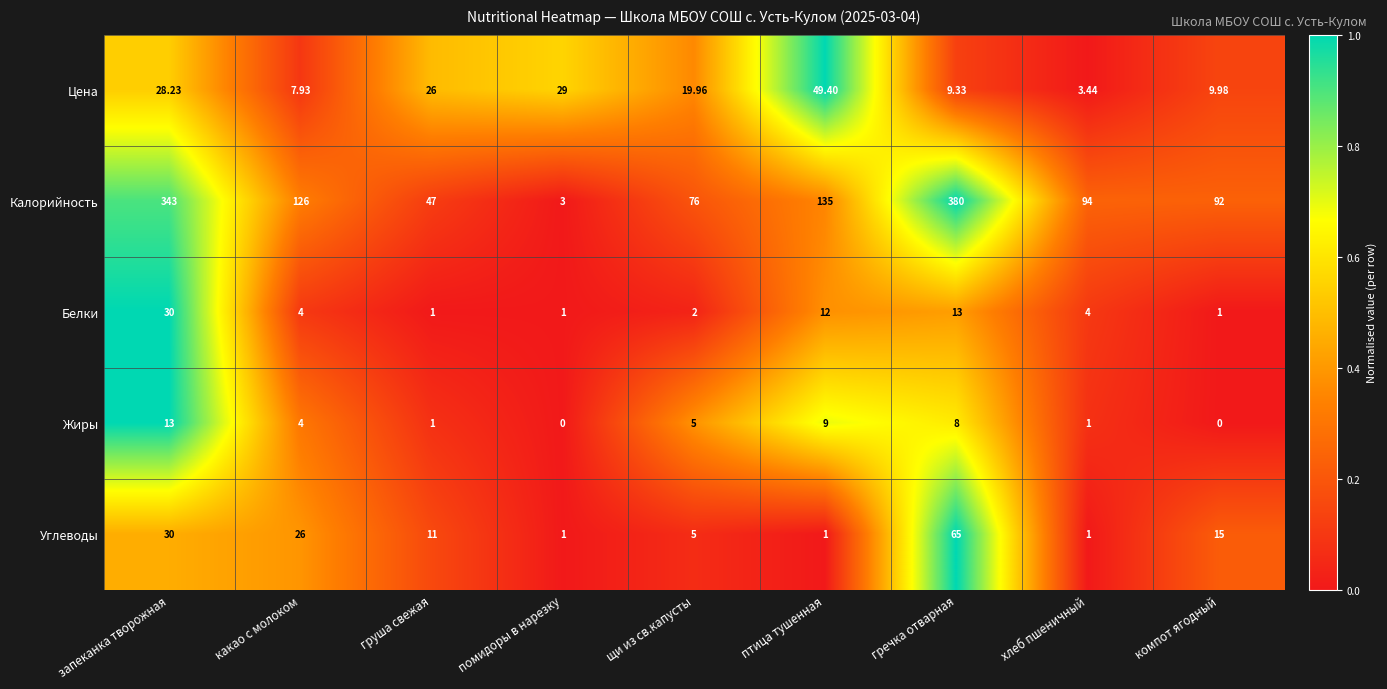

What is the total value across all series at какао с молоком?

167.9